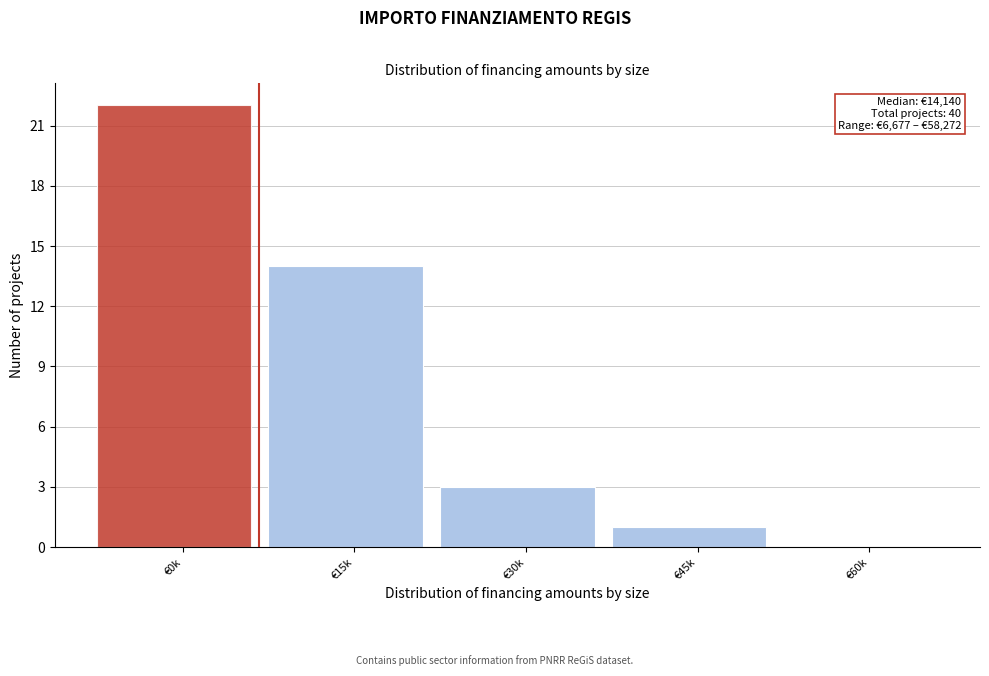

Reading right to left, transcribe all the data shown in this chart.

€60k=0	€45k=1	€30k=3	€15k=14	€0k=22